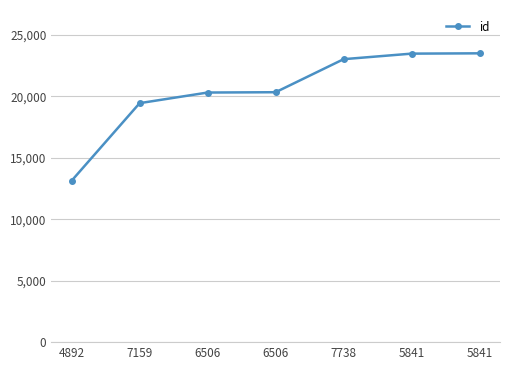

Does the chart display data point markers on the line(s)?

Yes